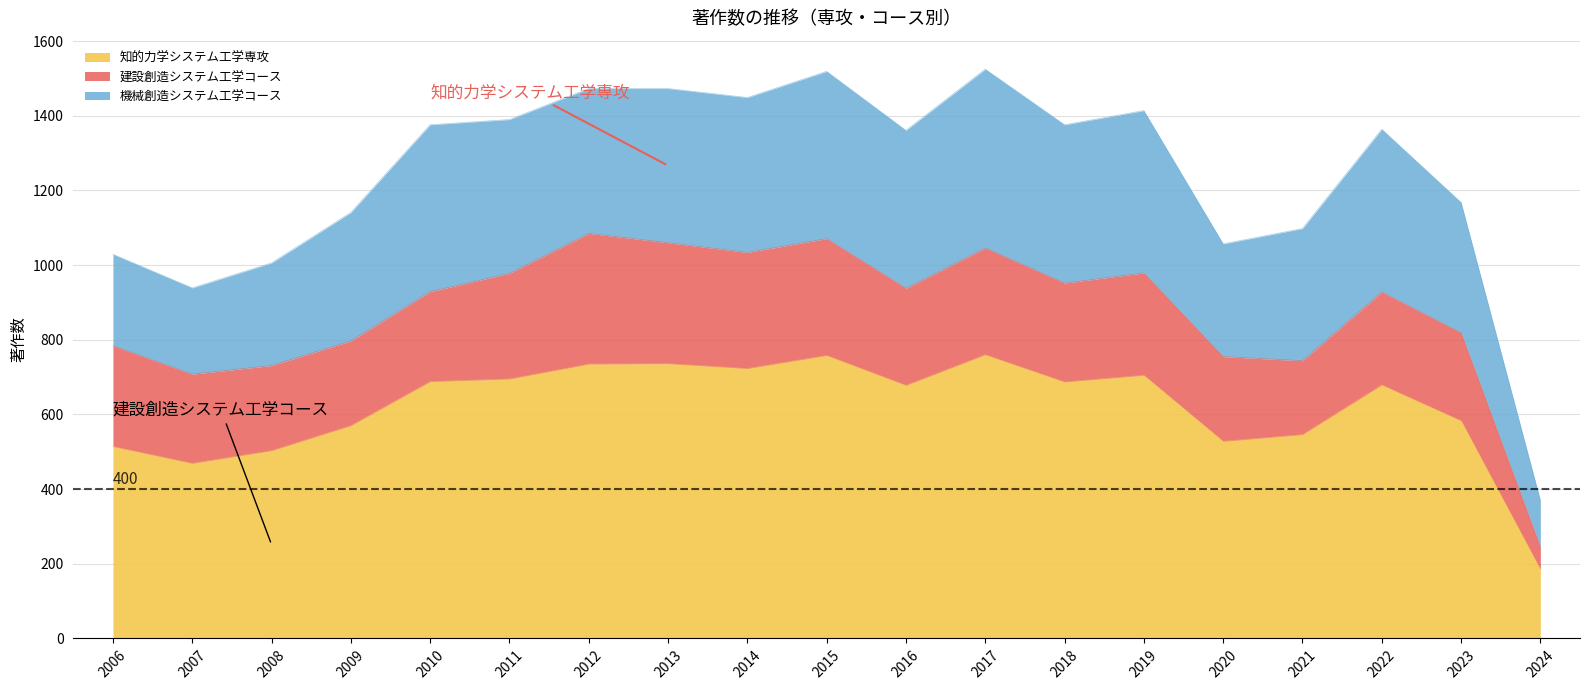

The value of 建設創造システム工学コース at 2024 is 101. True or false?

False